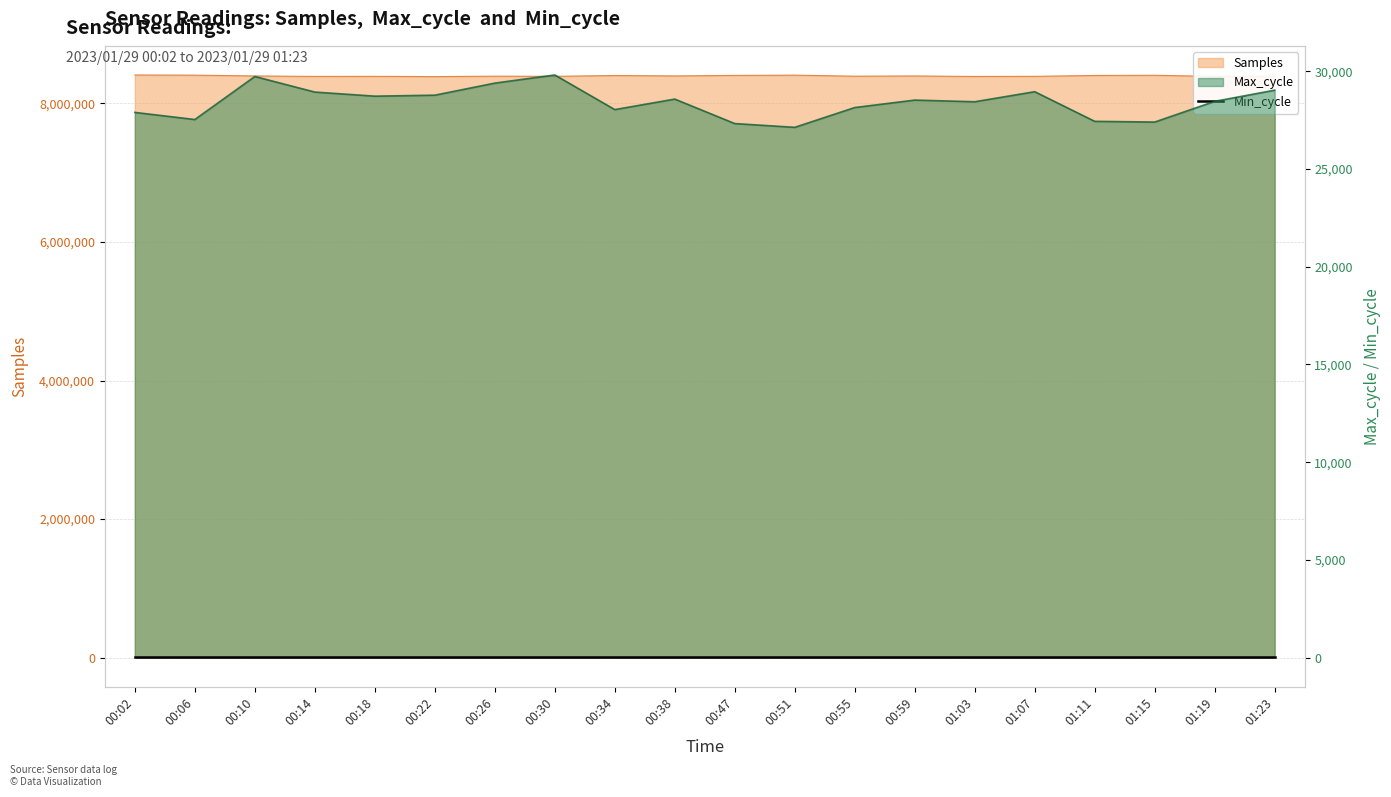

What is the label of the 13th point from the left?

00:55